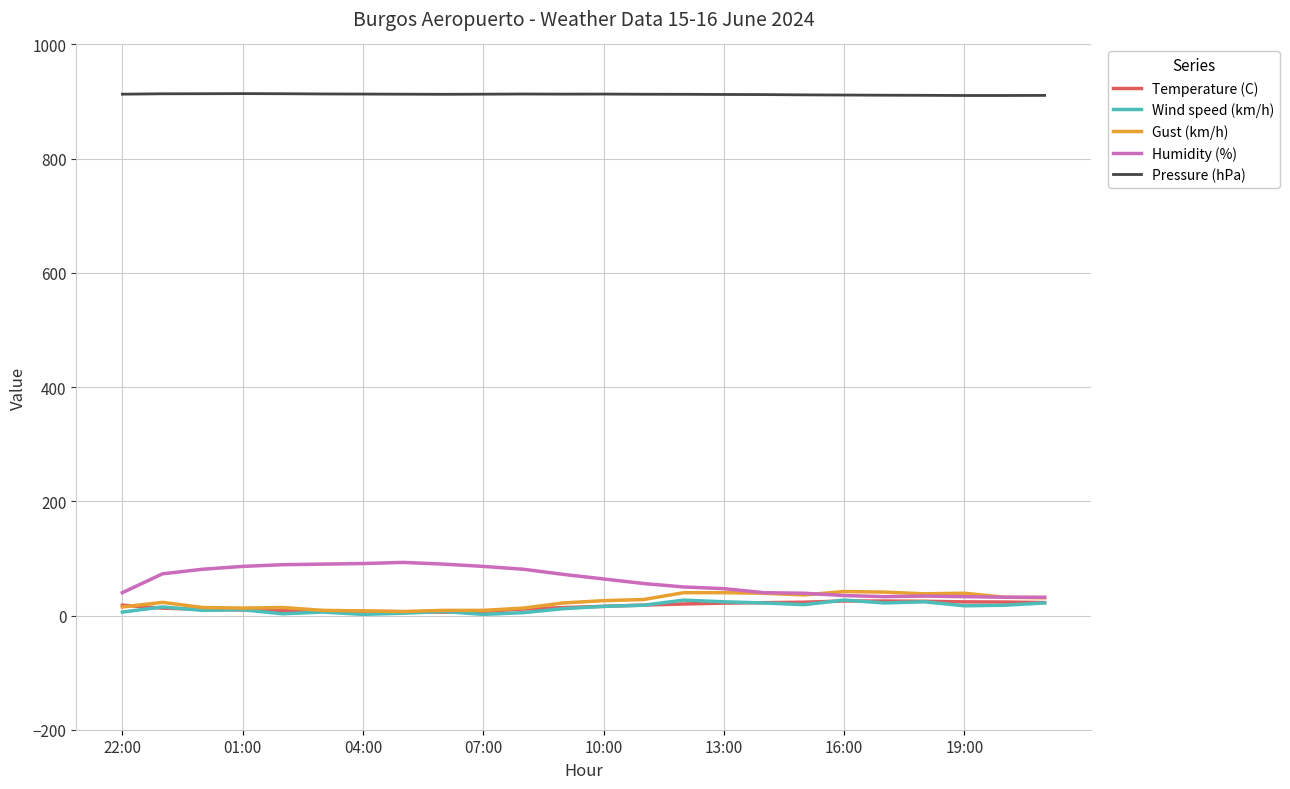

How many categories are shown in the chart?

24